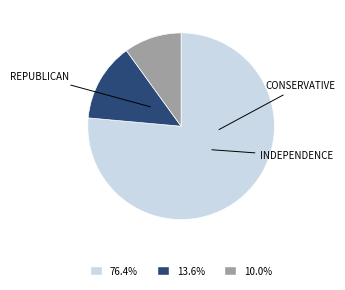

Is there a majority slice in this chart?

Yes